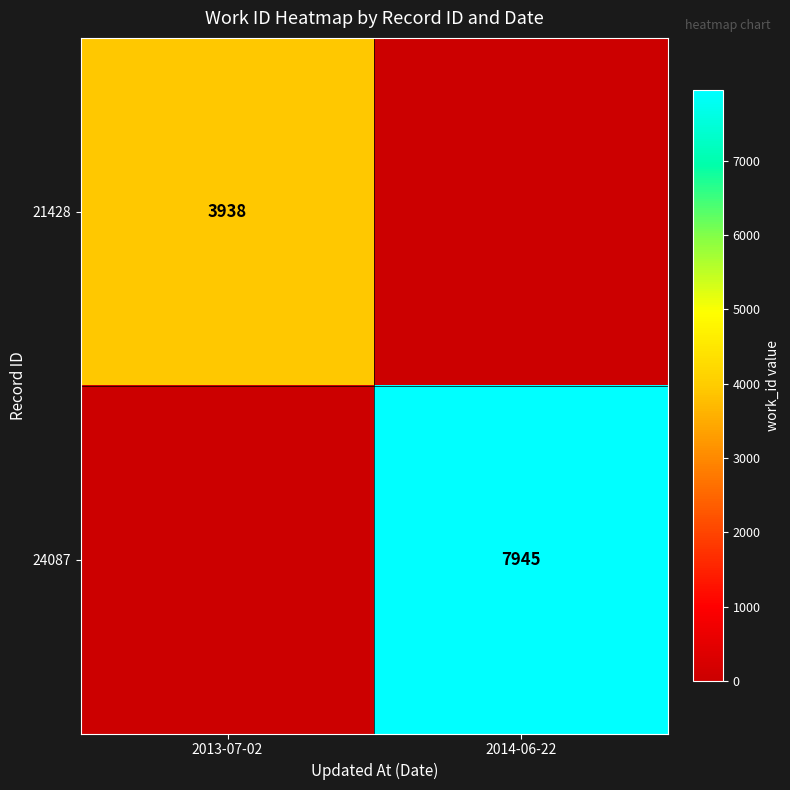

Is the value of 21428 at 2013-07-02 greater than the value of 24087 at 2014-06-22?

No